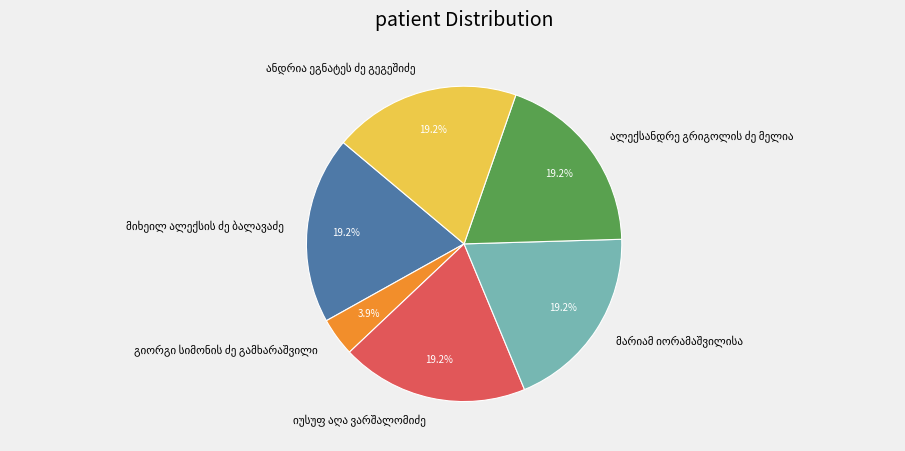

Does any single category account for the majority?

No